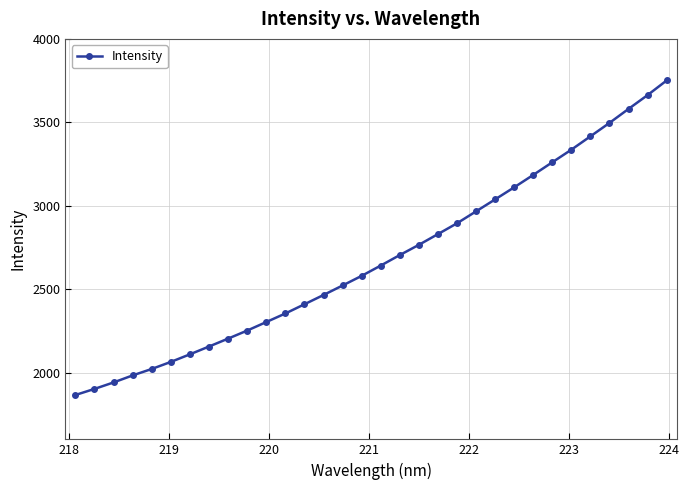

What is the greatest value displayed?

3750.7